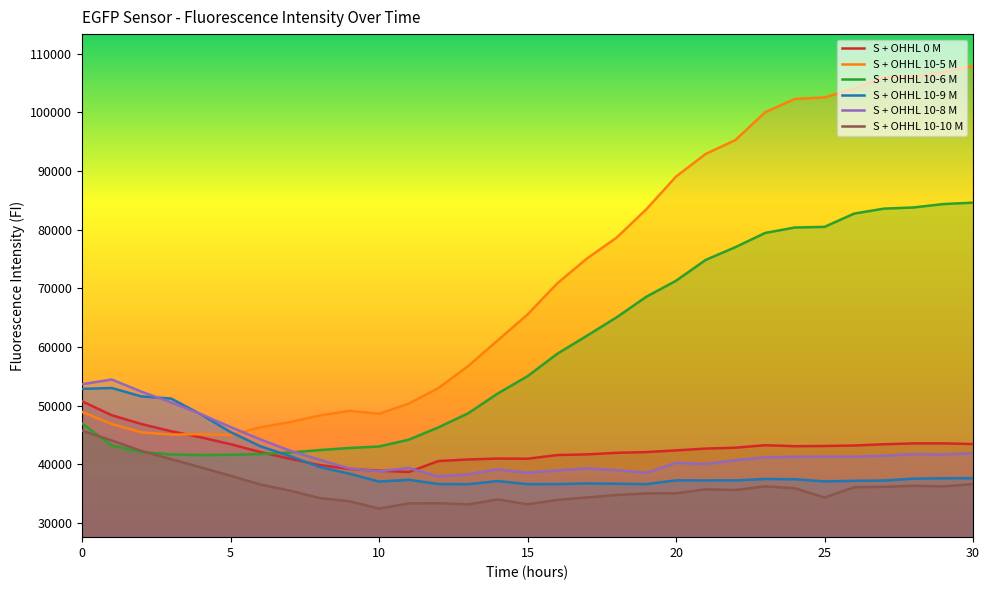

Rank the series by their maximum value, from lowest to highest.

S + OHHL 10-10 M, S + OHHL 0 M, S + OHHL 10-9 M, S + OHHL 10-8 M, S + OHHL 10-6 M, S + OHHL 10-5 M